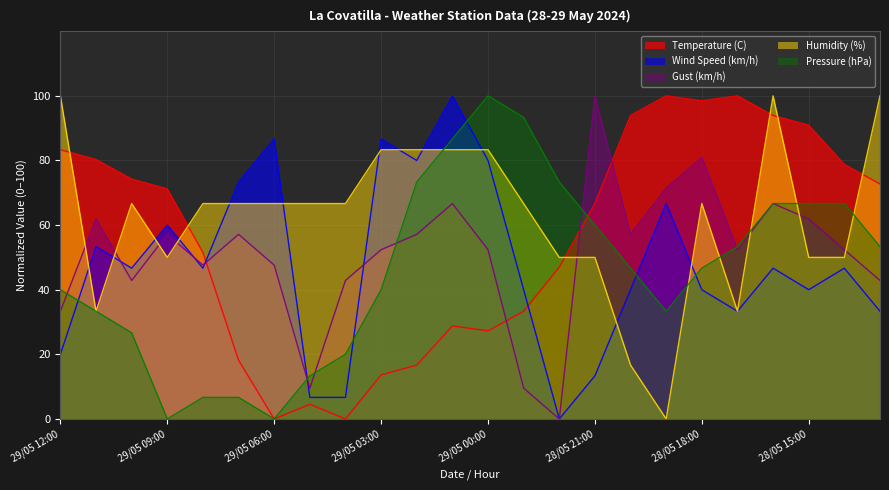

What is the maximum value for Humidity (%)?

100.0